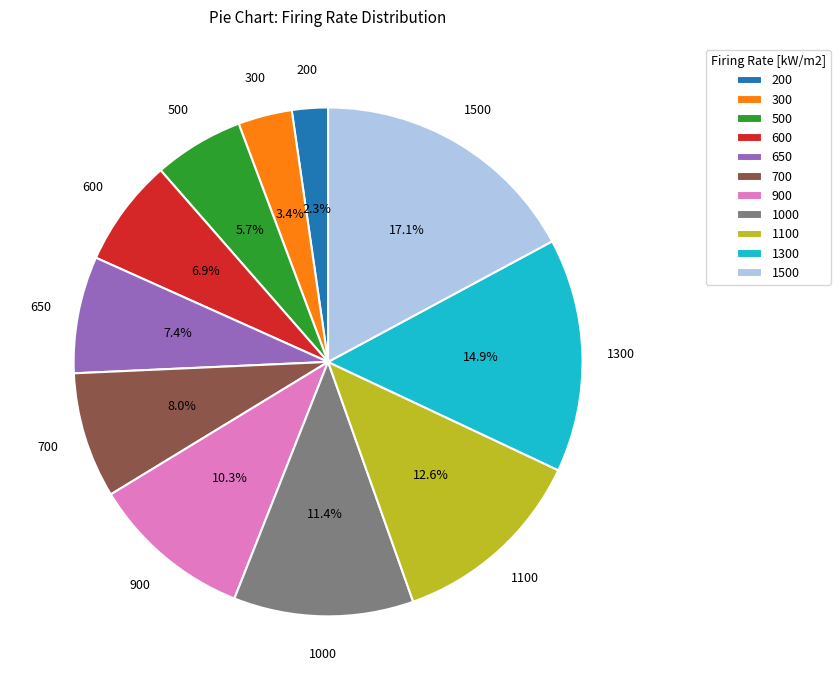

Is there a majority slice in this chart?

No